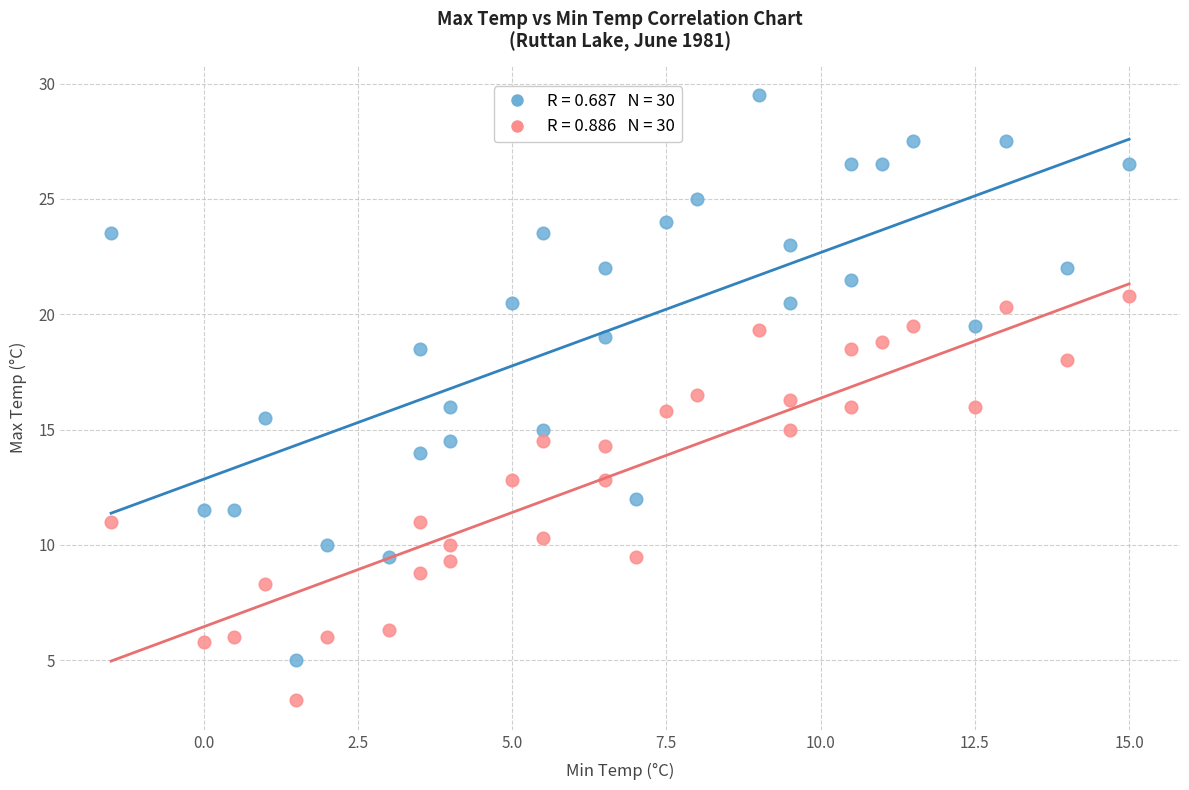

Across all data points, what is the range of Y values (max minus min)?

26.2